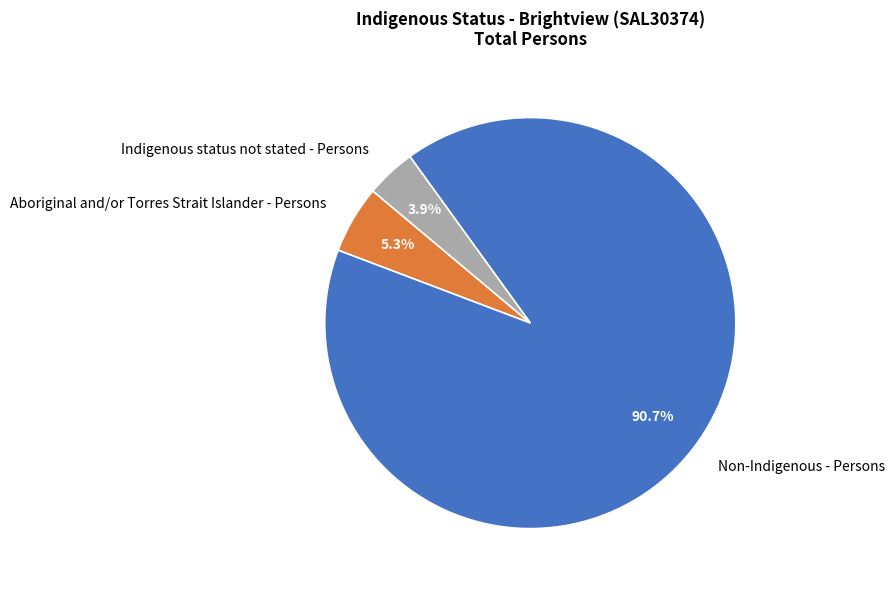

Rank the categories by value from lowest to highest.

Indigenous status not stated - Persons, Aboriginal and/or Torres Strait Islander - Persons, Non-Indigenous - Persons